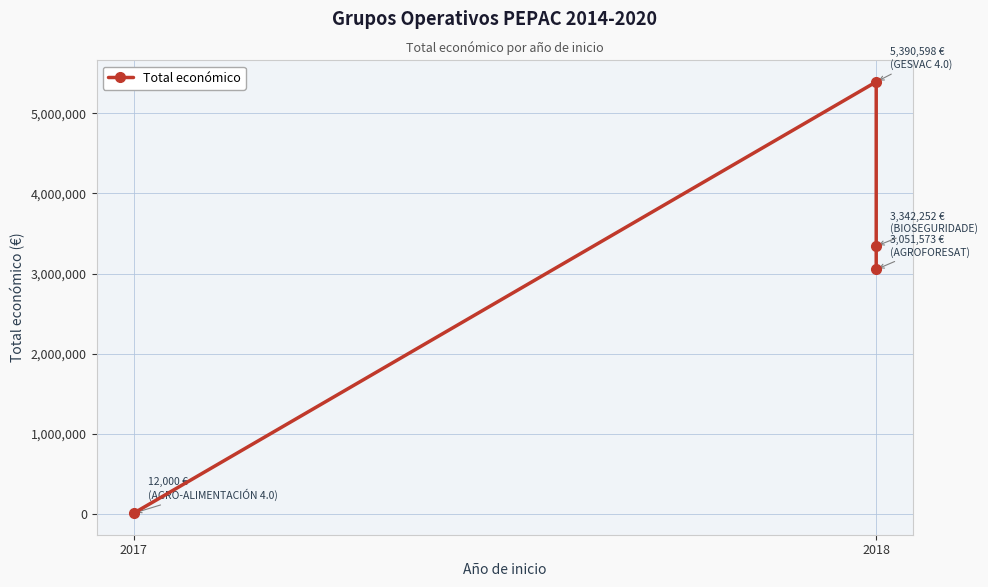

What is the sum of all values?

11796423